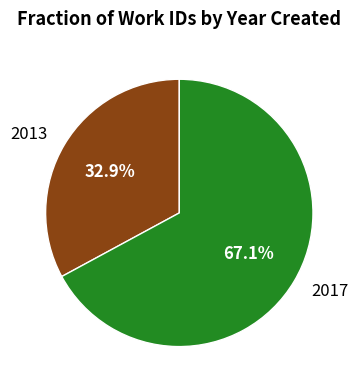

To the nearest percent, what percentage of the pie is 2013?

33%